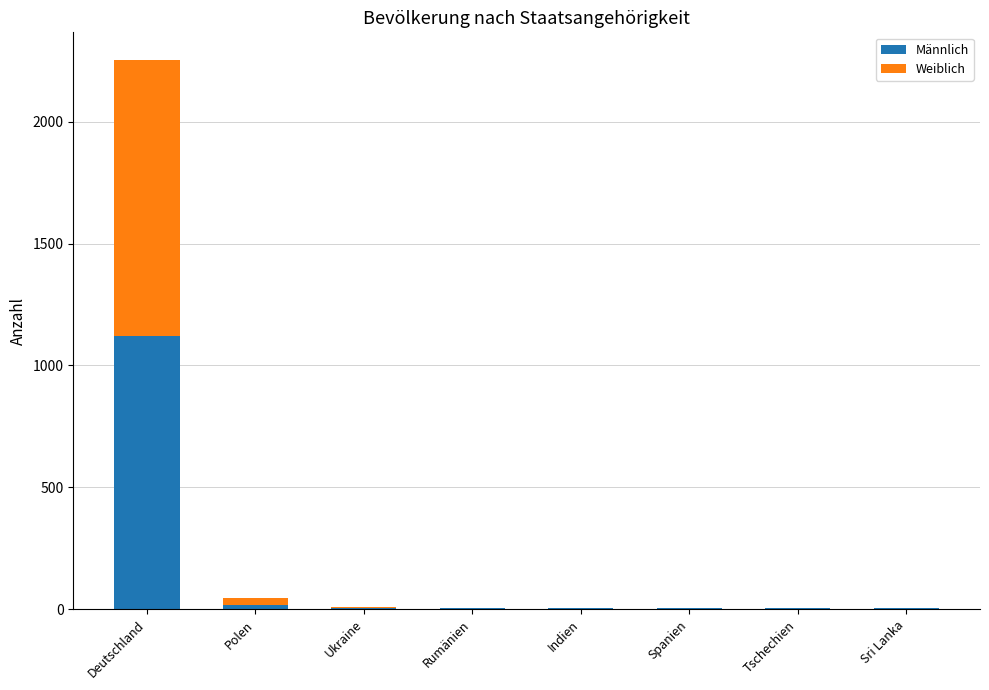

At which category is the sum across all series the highest?

Deutschland